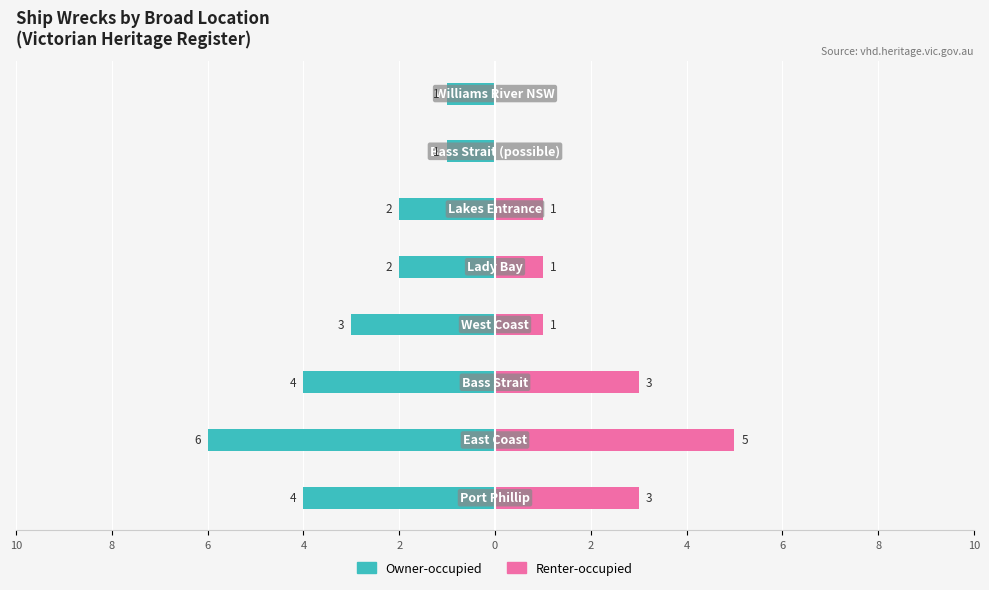

What value does the Renter-occupied series have at 2?

1